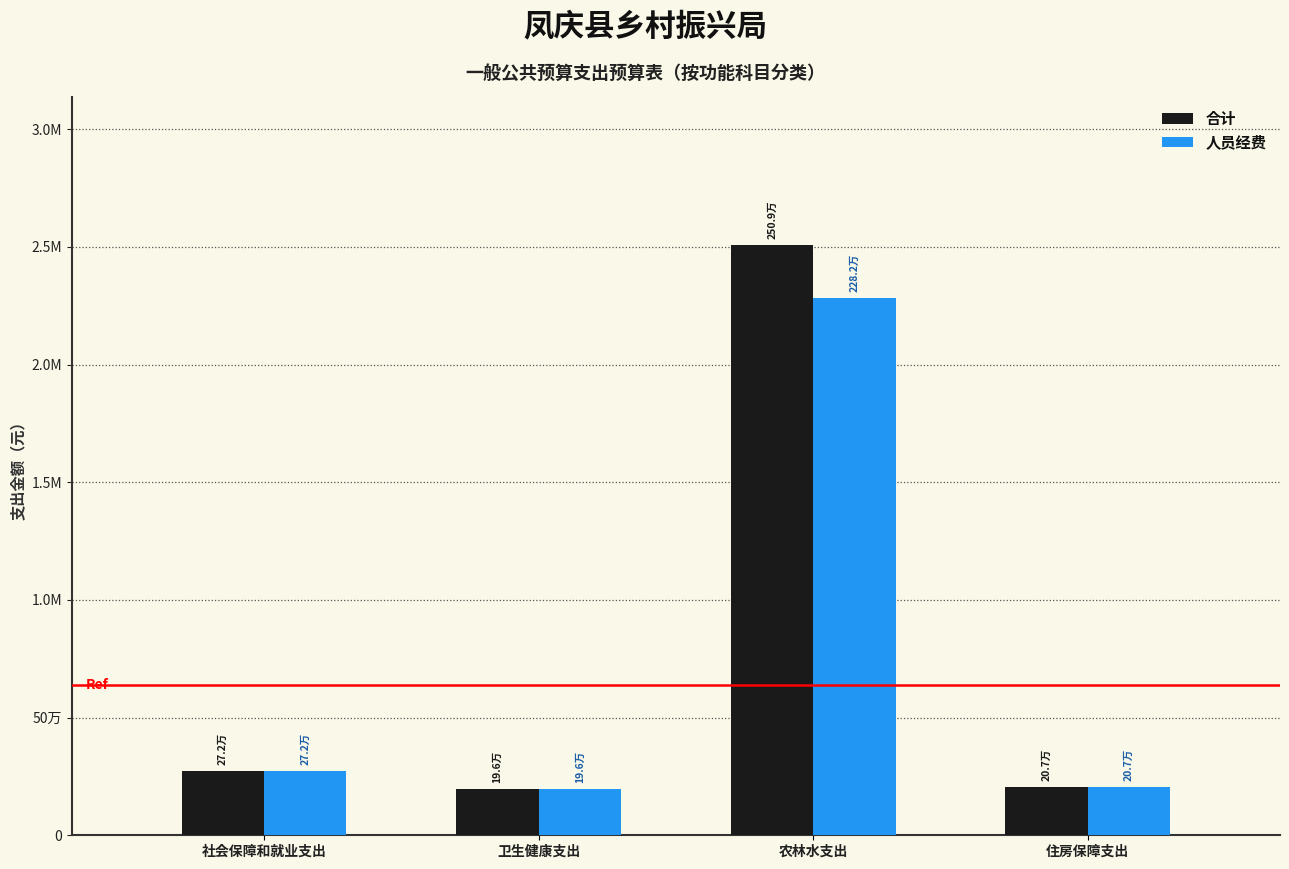

Rank the categories by 人员经费 value from lowest to highest.

卫生健康支出, 住房保障支出, 社会保障和就业支出, 农林水支出